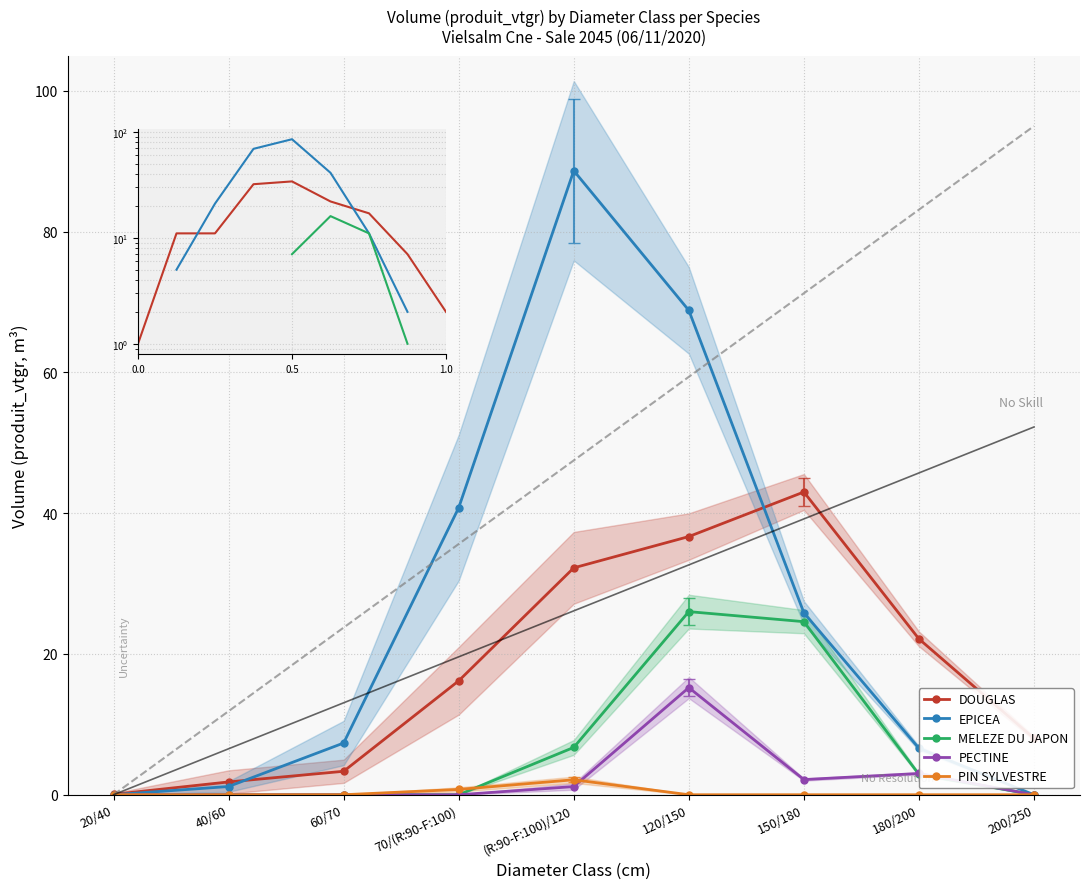

Reading right to left, extract all data points from this chart.

DOUGLAS: 8.0	22.1	43.0	36.7	32.2	16.2	3.3	1.8	0.1
EPICEA: 0.0	6.6	25.9	68.8	88.7	40.8	7.3	1.2	0.0
MELEZE DU JAPON: 0.0	2.9	24.6	26.0	6.7	0.0	0.0	0.0	0.0
PECTINE: 0.0	3.0	2.2	15.2	1.2	0.0	0.0	0.0	0.0
PIN SYLVESTRE: 0.0	0.0	0.0	0.0	2.1	0.8	0.0	0.0	0.0